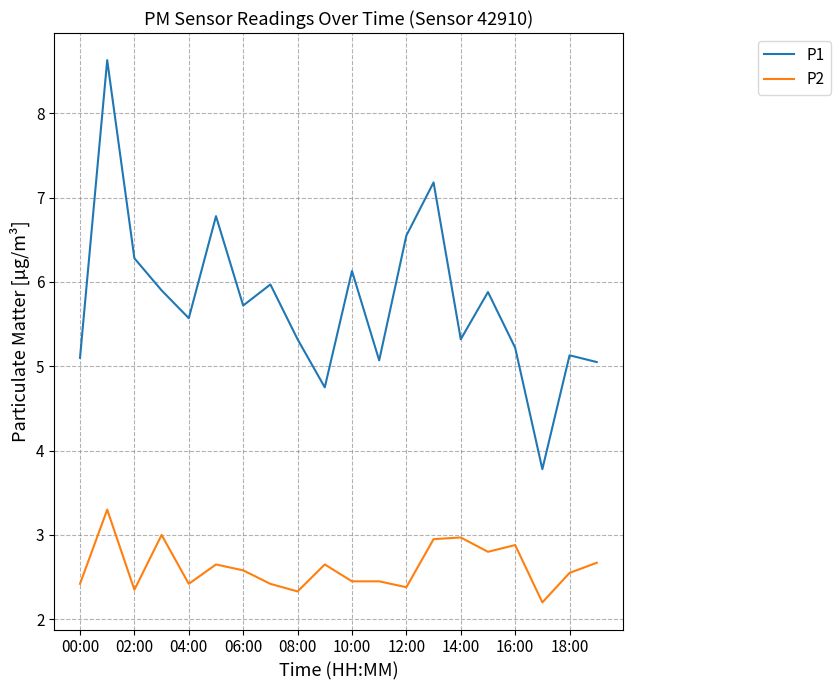

What are all the series names shown in the legend?

P1, P2